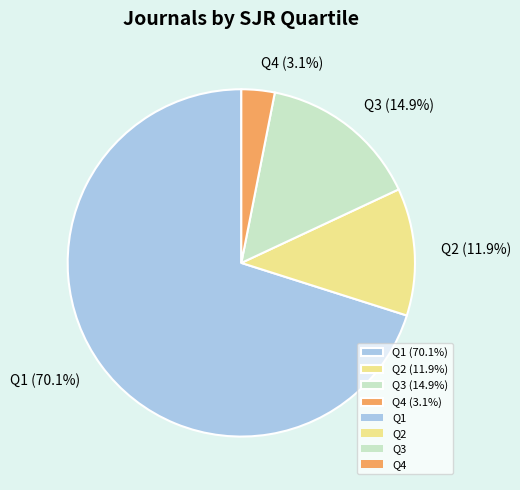

Combined, do Q4 and Q1 account for over 50%?

Yes